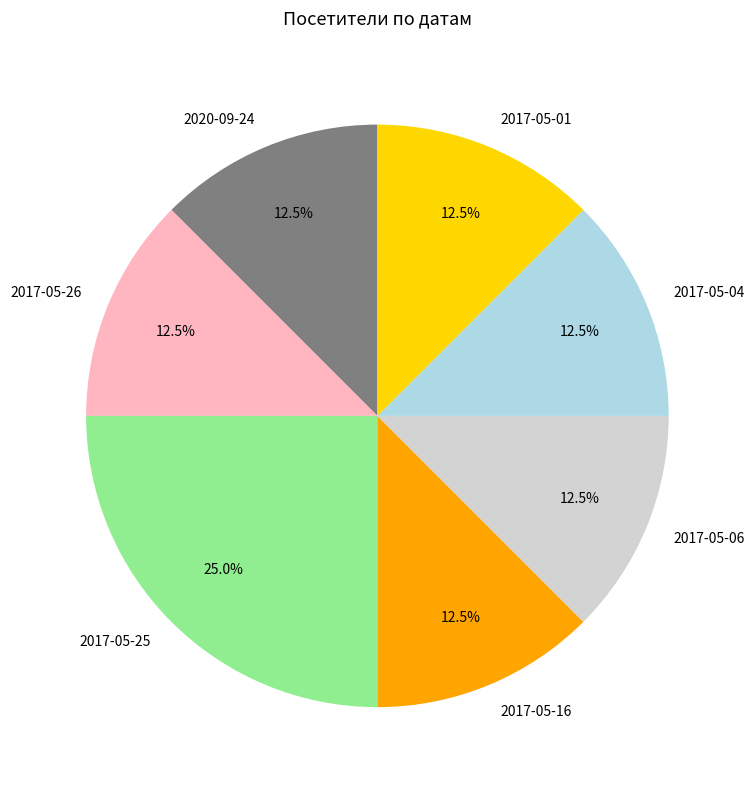

What portion of the pie excludes 2020-09-24?

87.5%